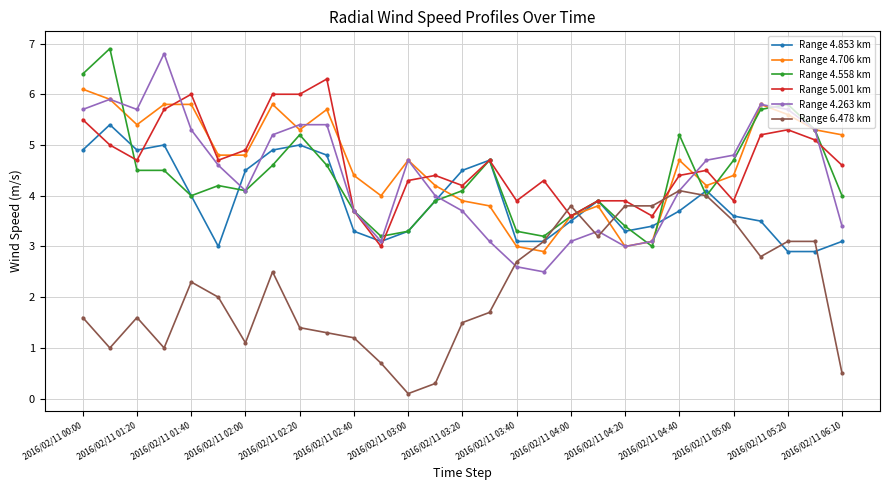

What is the difference between the maximum and minimum values in the Range 4.263 km series?

4.3